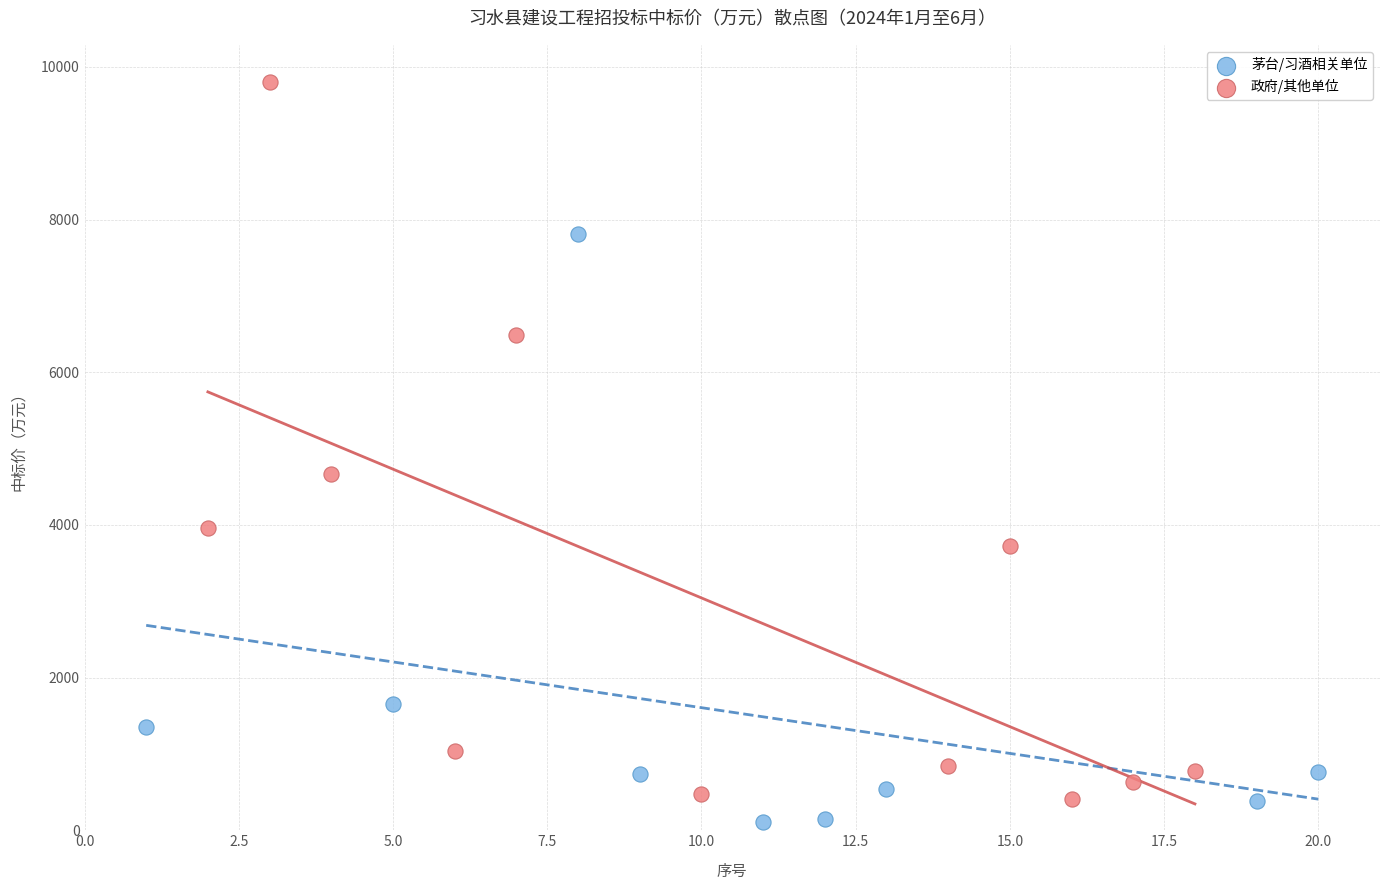

Which series has the widest spread of Y values?

政府/其他单位